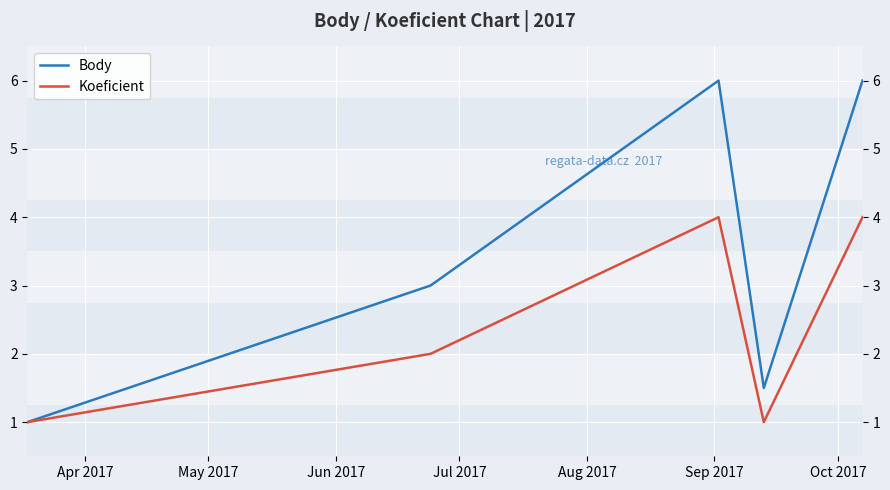

The value of Body at Aug 2017 is 9.5. True or false?

False